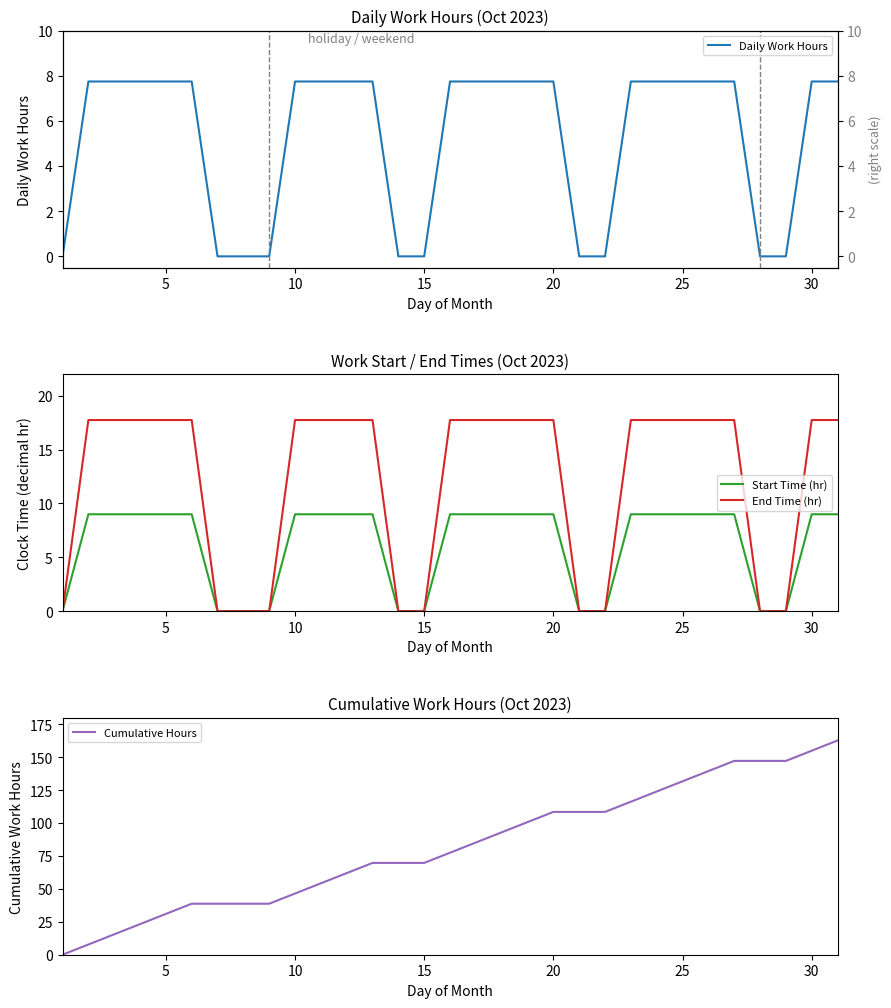

What is the maximum value for Cumulative Hours?

162.8